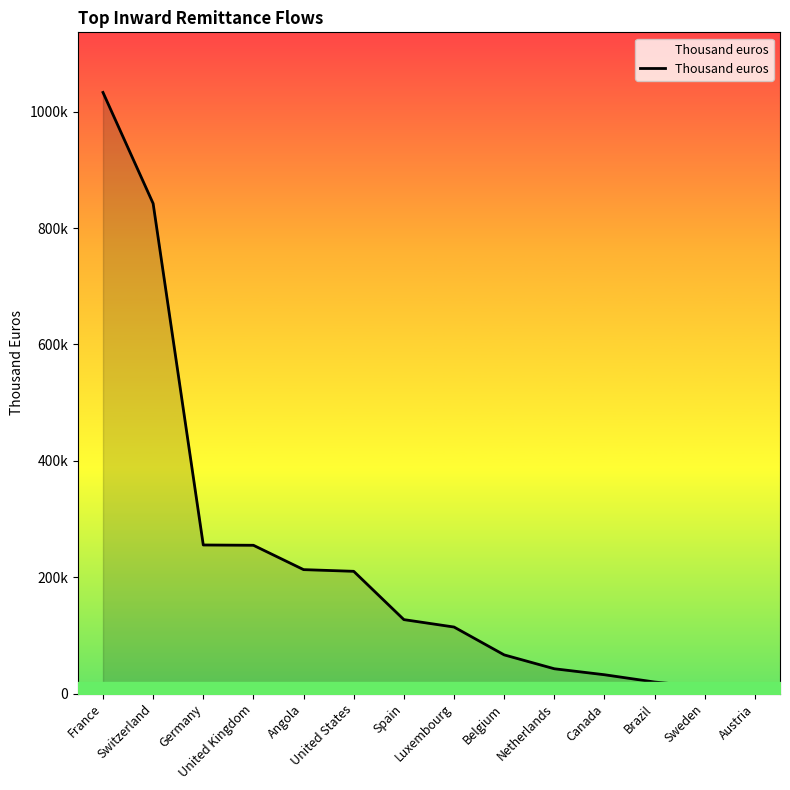

Does the chart display data point markers on the line(s)?

No